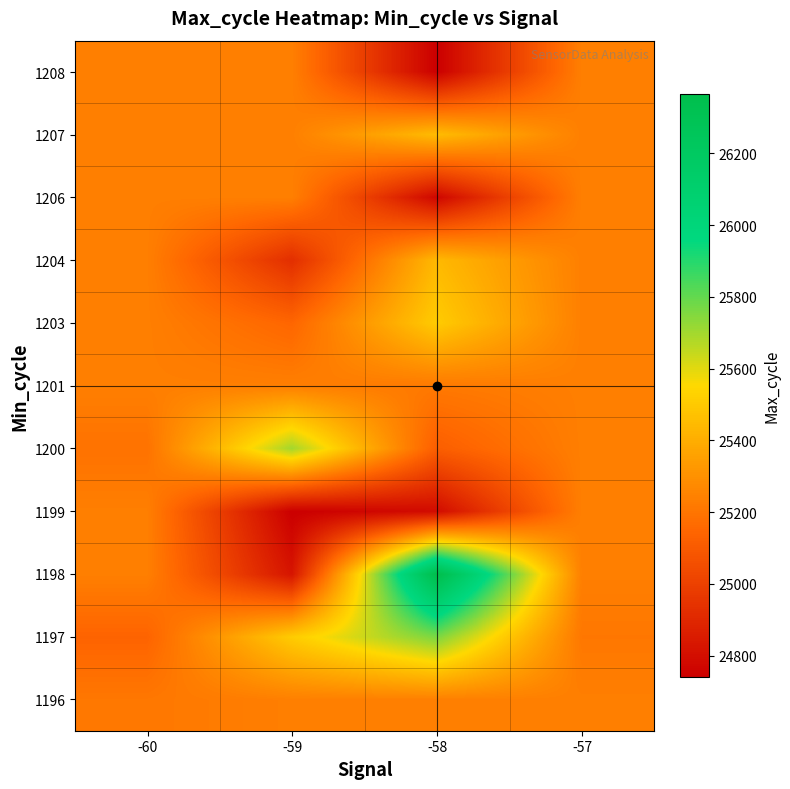

Rank the series by their maximum value, from lowest to highest.

1196, 1199, 1201, 1206, 1208, 1204, 1207, 1203, 1200, 1197, 1198